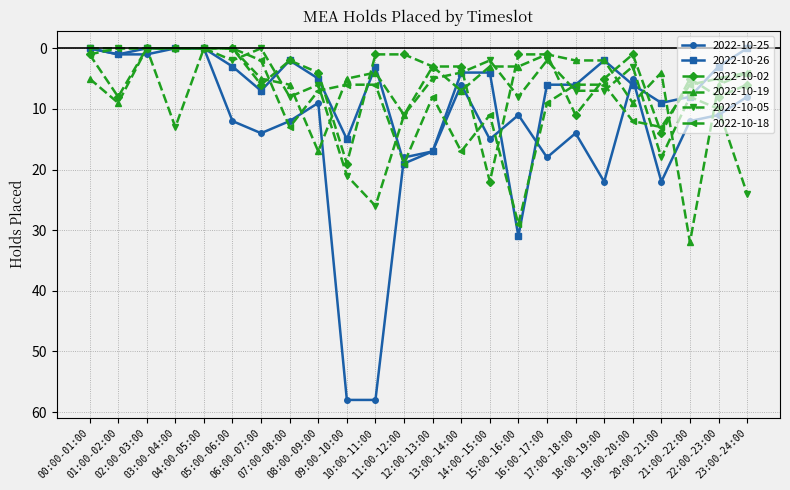

Which series has the widest spread of values?

2022-10-25